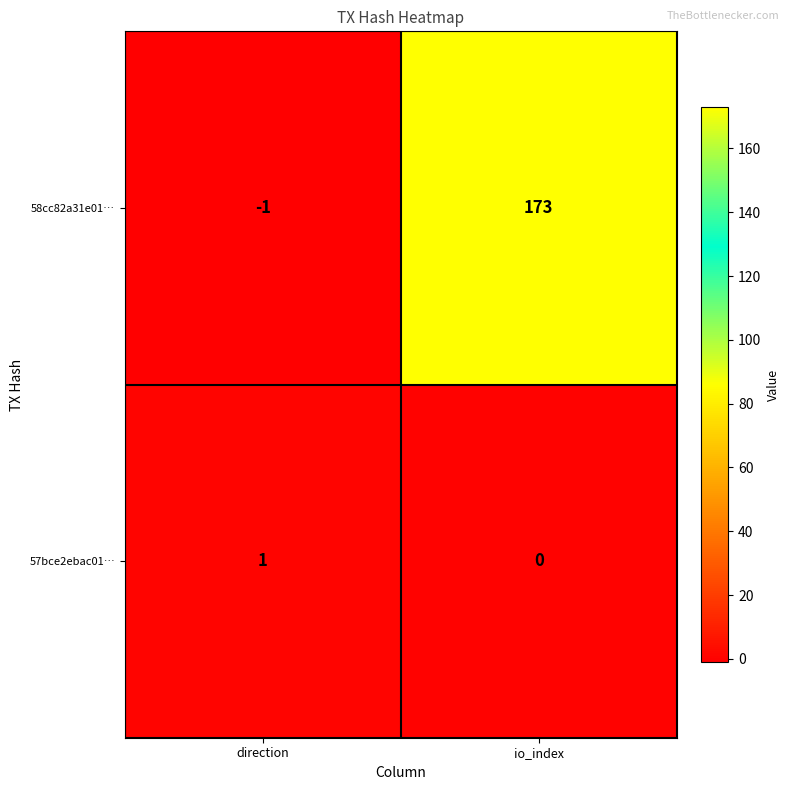

What is the minimum value shown in the chart?

-1